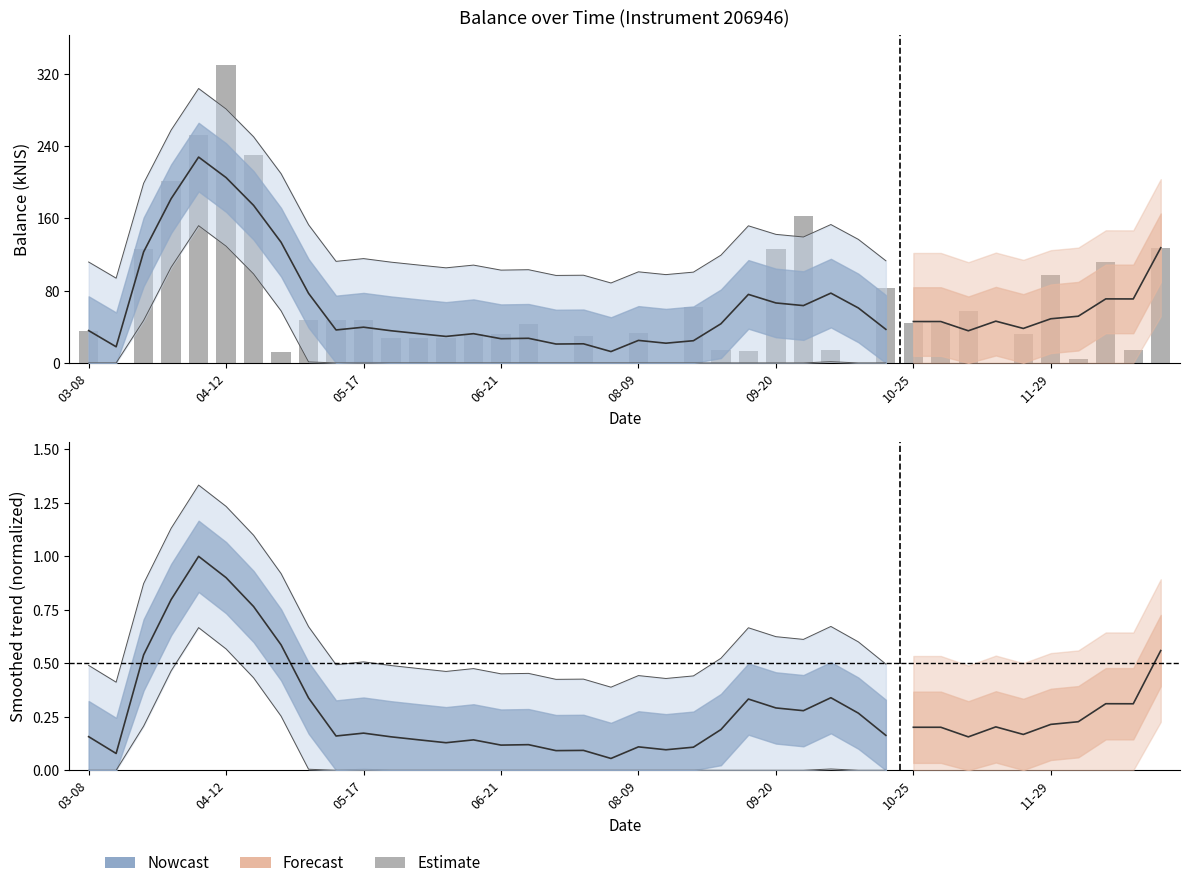

Which category has the lowest value across all series?

2018-03-15